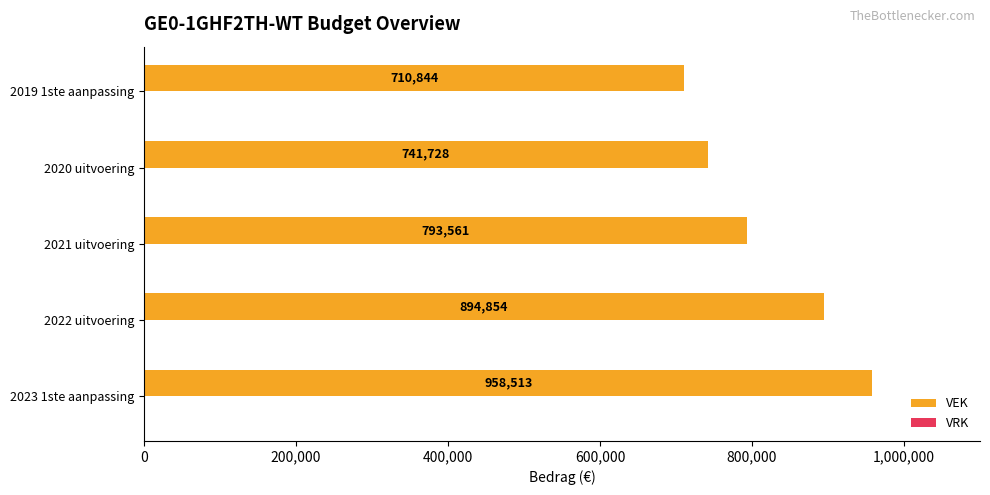

Approximately how many times larger is the value at 2019 1ste aanpassing compared to 2023 1ste aanpassing?

0.7